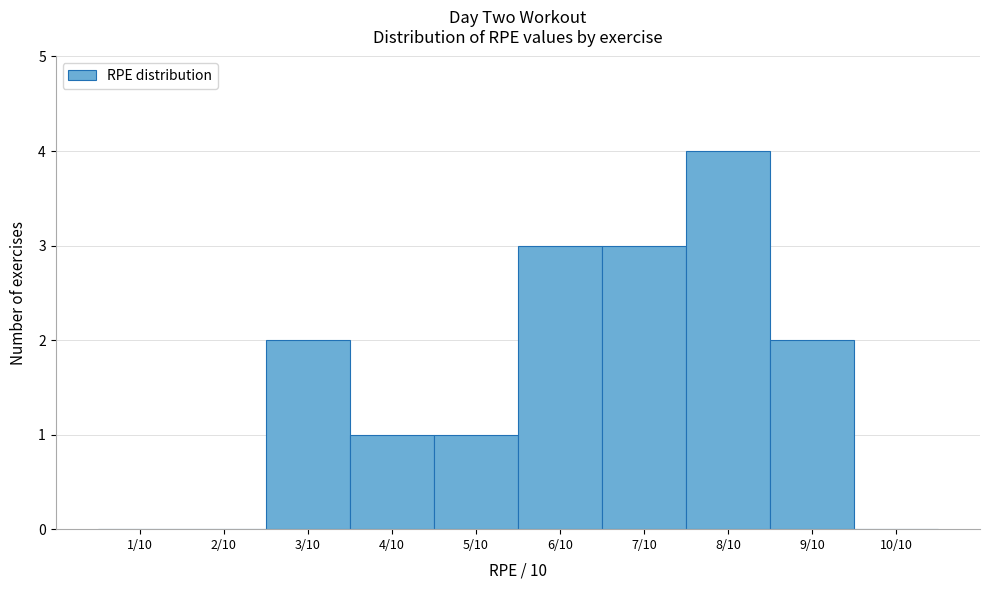

Reading left to right, extract all data points from this chart.

1/10=0	2/10=0	3/10=2	4/10=1	5/10=1	6/10=3	7/10=3	8/10=4	9/10=2	10/10=0